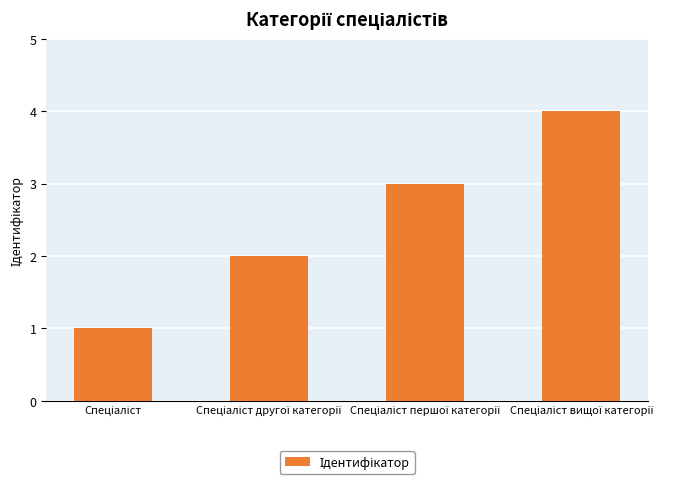

What is the maximum value shown in the chart?

4